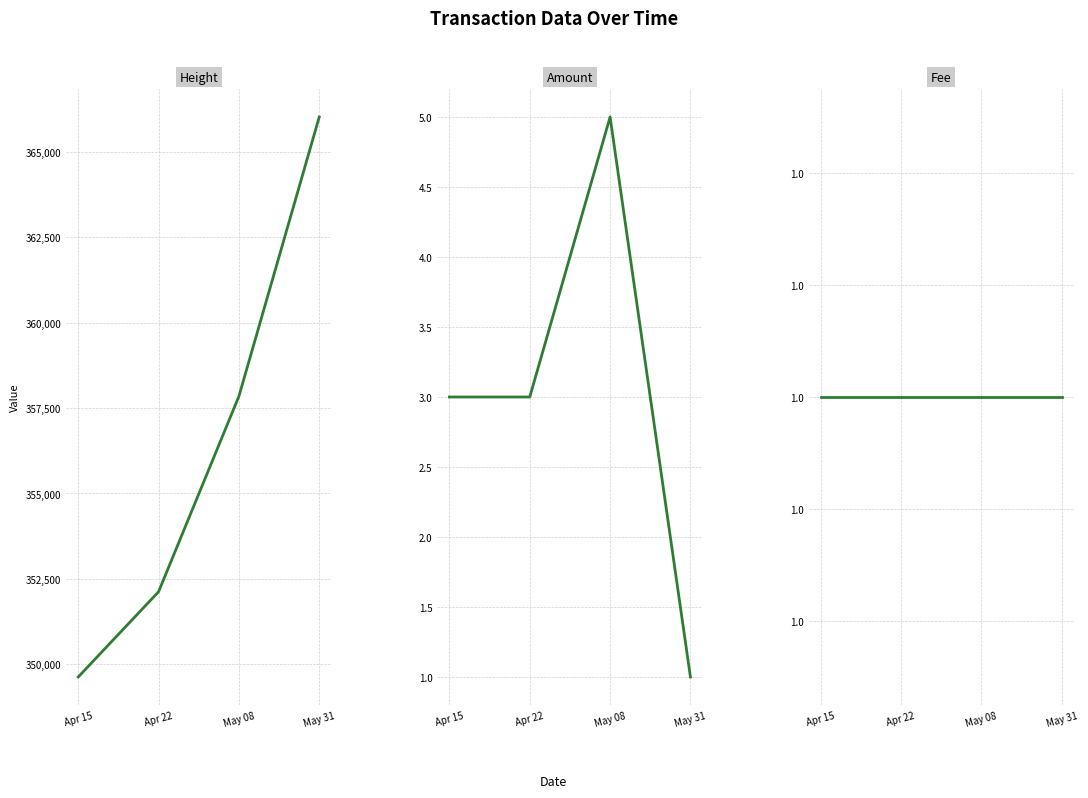

True or false: Fee and Height intersect in this chart.

False